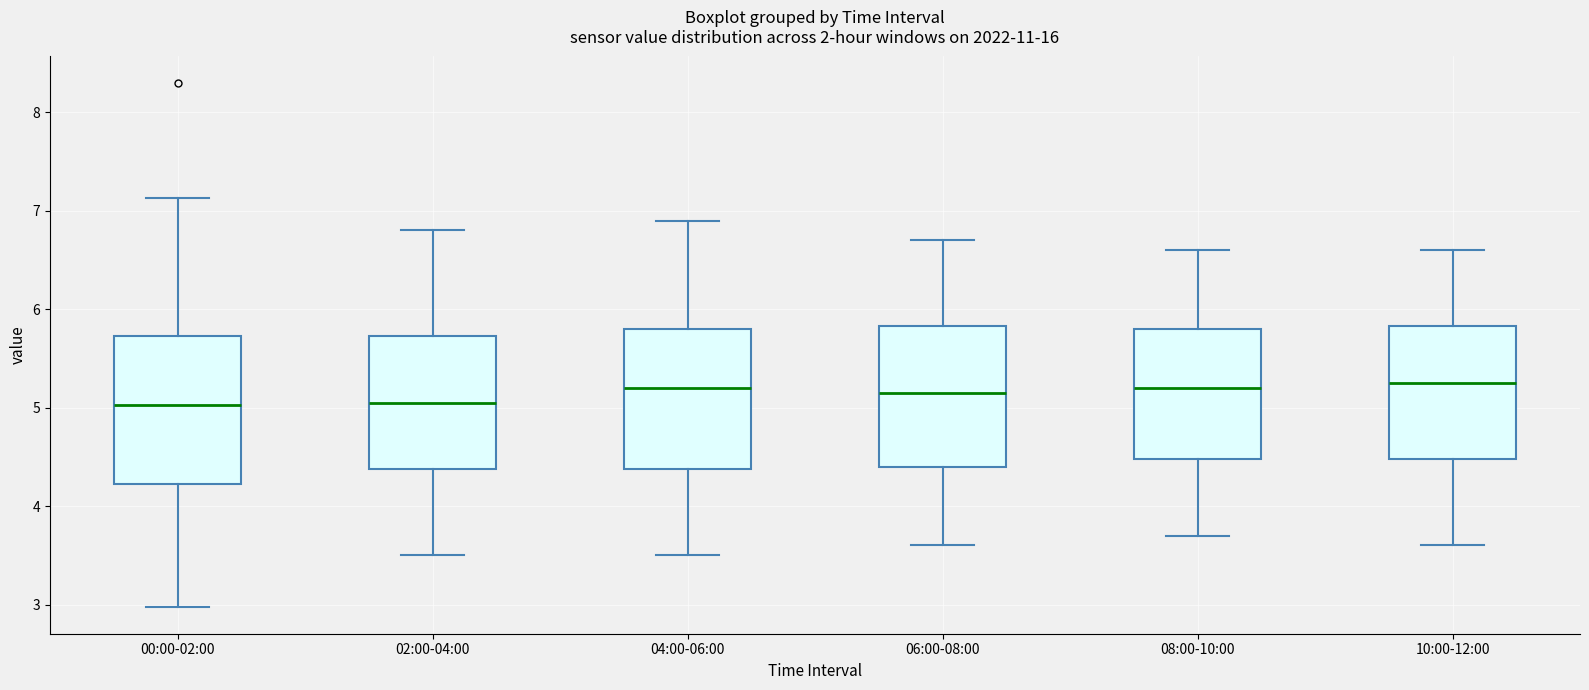

Where is the upper edge of the box for 06:00-08:00 on the y-axis? The values are not printed on the chart, so give them approximately, as read against the axis.

5.8